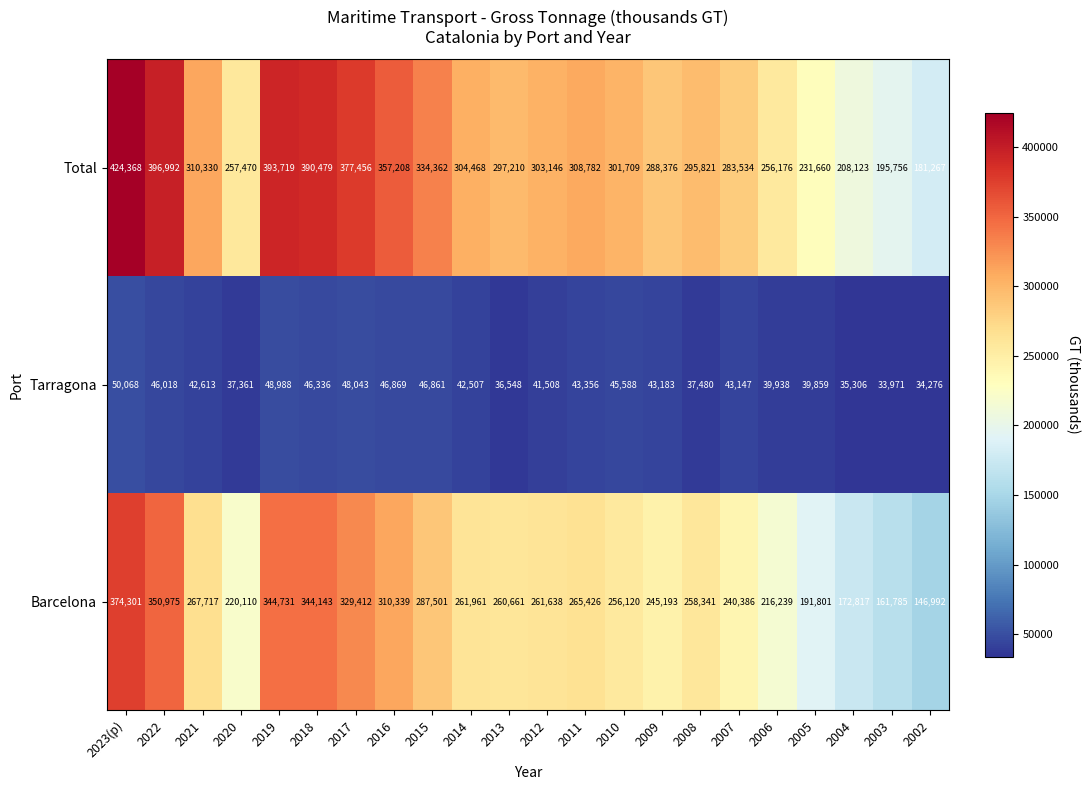

What is the difference between the Barcelona values at 2009 and 2021?

22524